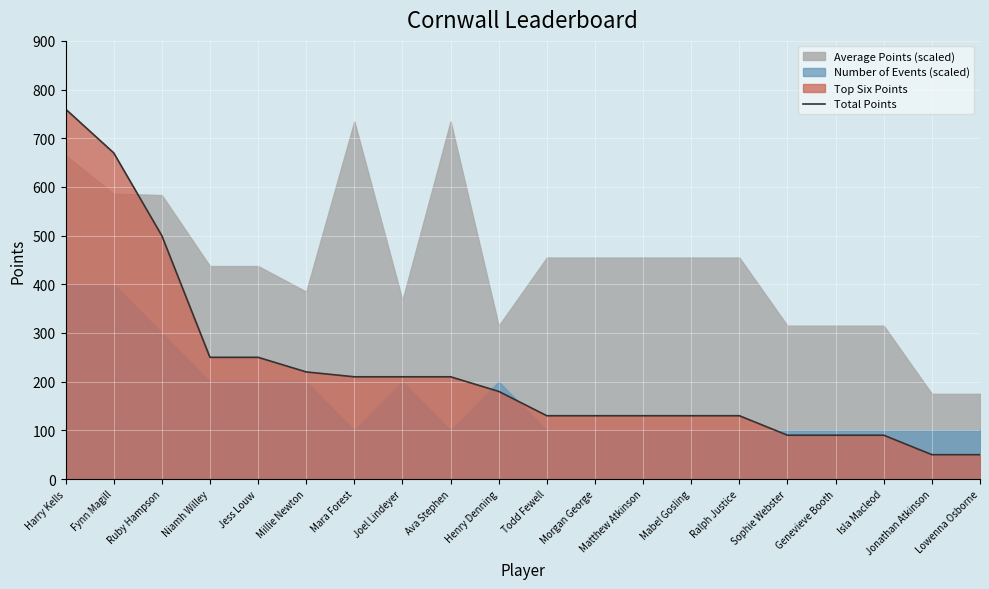

List the labels in order of value, smallest first.

Jonathan Atkinson, Lowenna Osborne, Sophie Webster, Genevieve Booth, Isla Macleod, Todd Fewell, Morgan George, Matthew Atkinson, Mabel Gosling, Ralph Justice, Henry Denning, Mara Forest, Joel Lindeyer, Ava Stephen, Millie Newton, Niamh Willey, Jess Louw, Ruby Hampson, Fynn Magill, Harry Kells